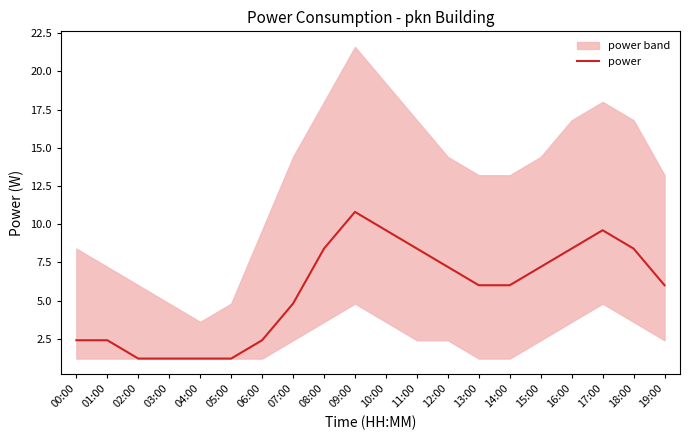

Approximately how many times larger is the value at 19:00 compared to 16:00?

0.7